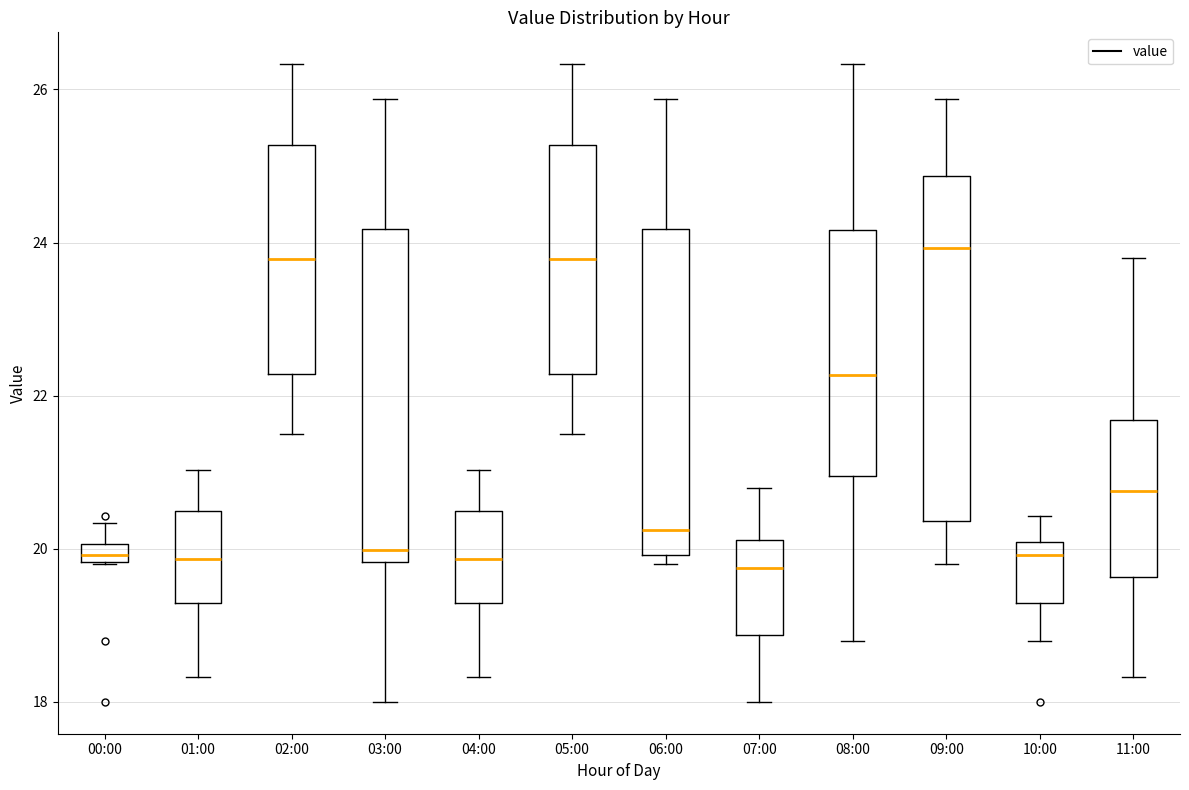

Where is the lower edge of the box for 11:00 on the y-axis? The values are not printed on the chart, so give them approximately, as read against the axis.

19.6